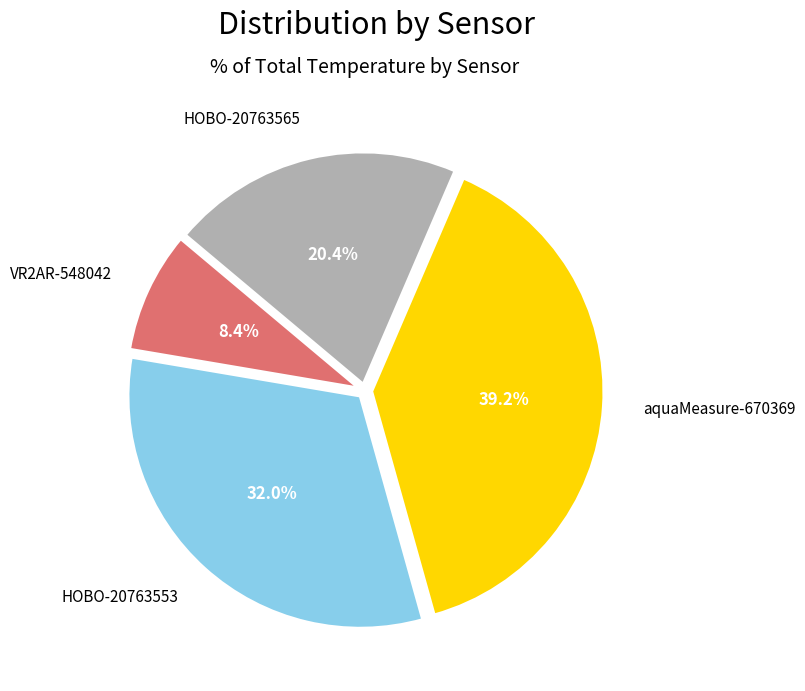

To the nearest percent, what is the difference between the largest and smallest slice percentages?

31%